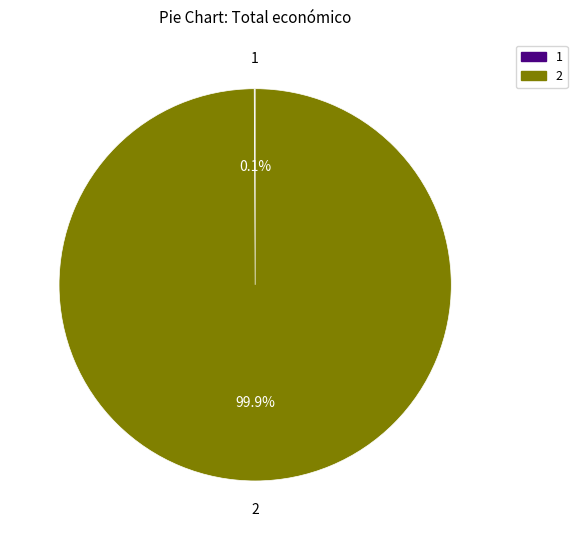

Is there a majority slice in this chart?

Yes